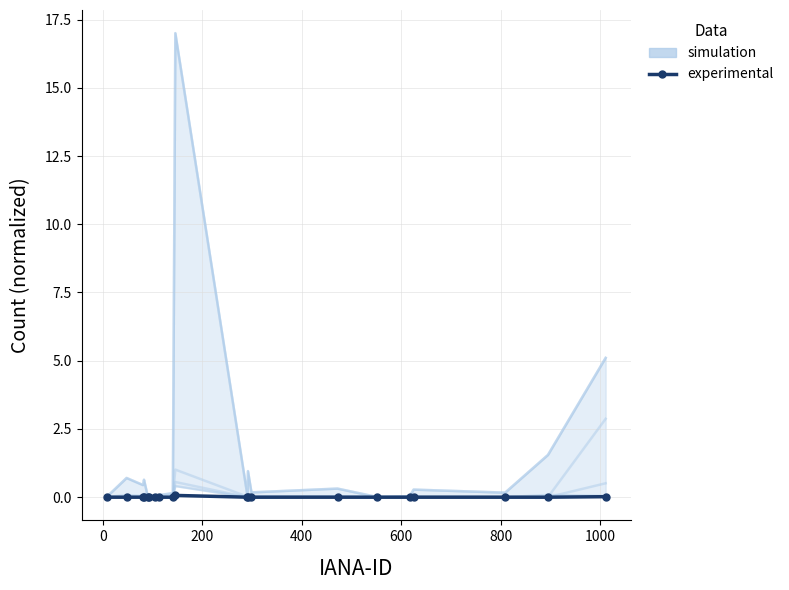

At 800, list the series in order from smallest to largest.

experimental, simulation